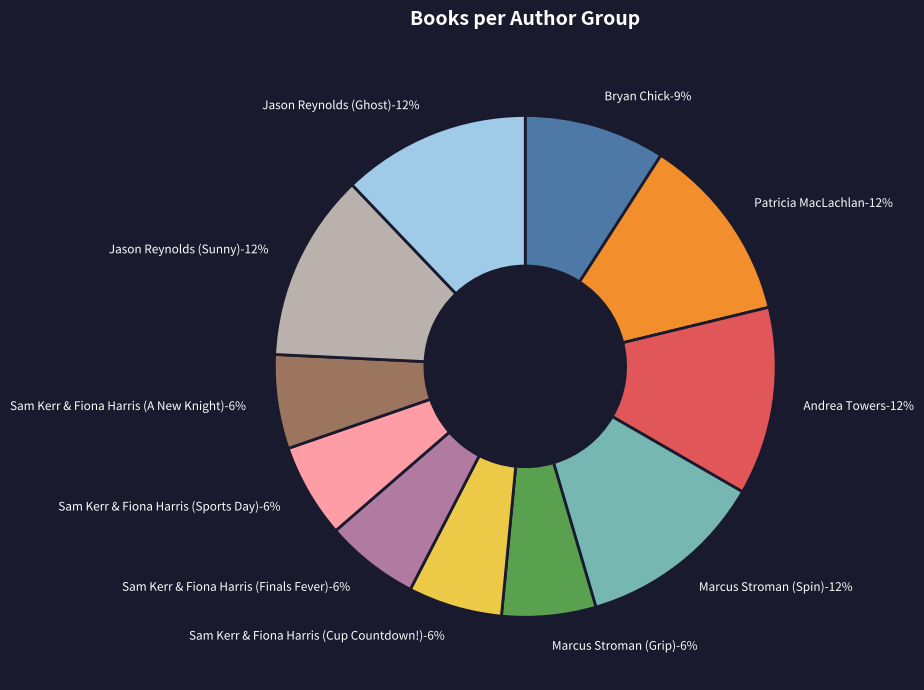

True or false: Sam Kerr & Fiona Harris (Sports Day) accounts for 6% of the total.

True